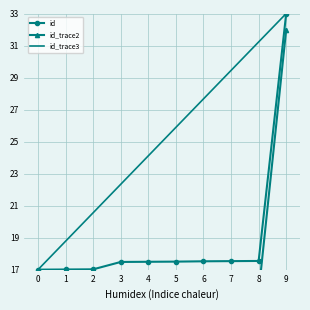

The value of id_trace3 at 7 is 29.4. True or false?

True